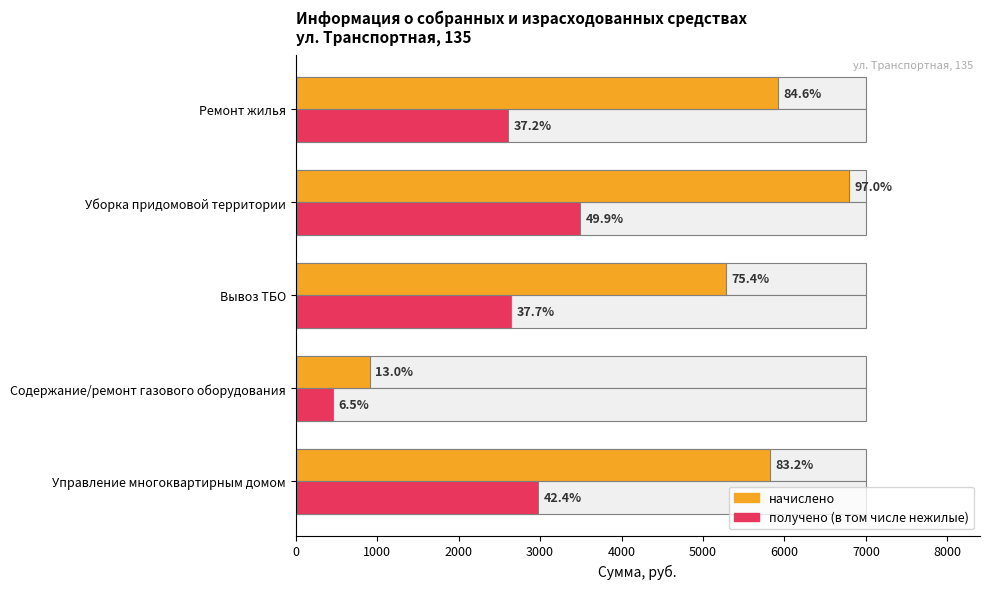

True or false: получено (в том числе нежилые) has a value of 2970.9 at Управление многоквартирным домом.

True